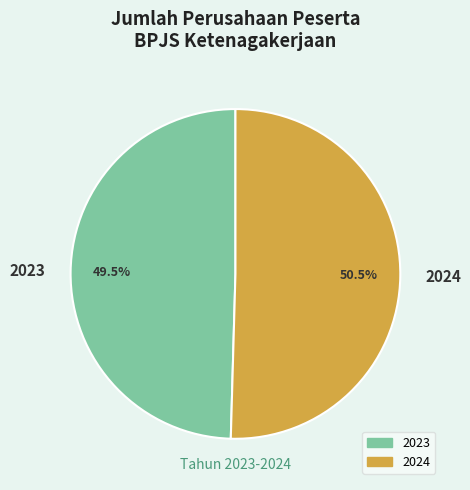

Count the number of slices in the pie.

2